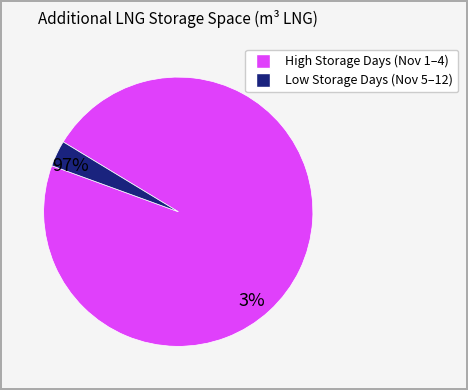

Does any single category account for the majority?

Yes